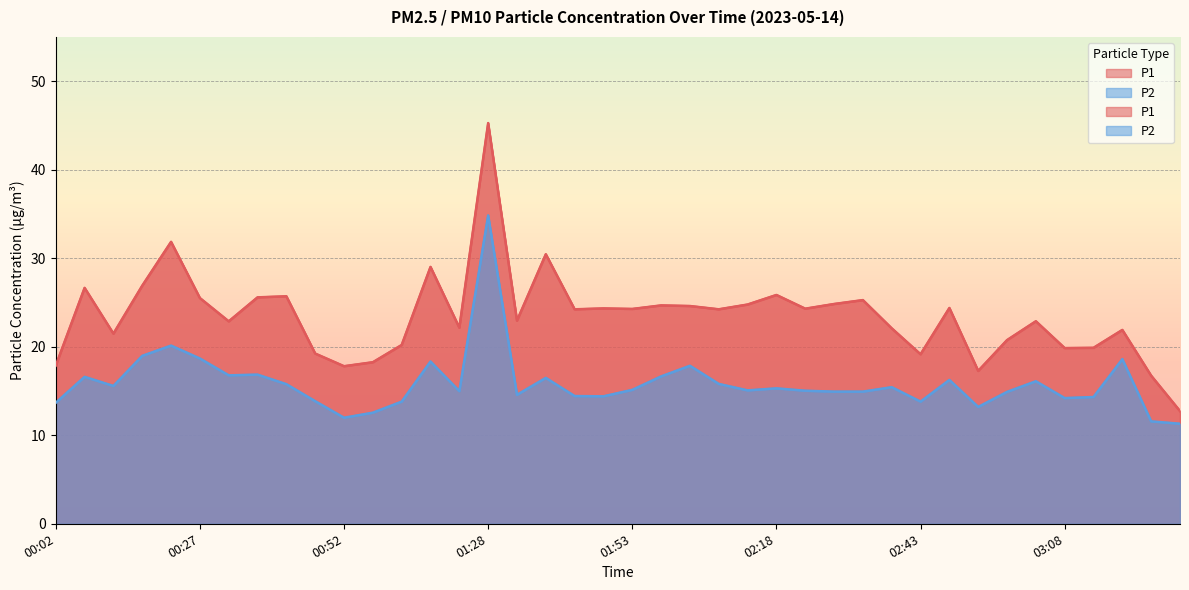

Where is the first local maximum for P1?

00:07